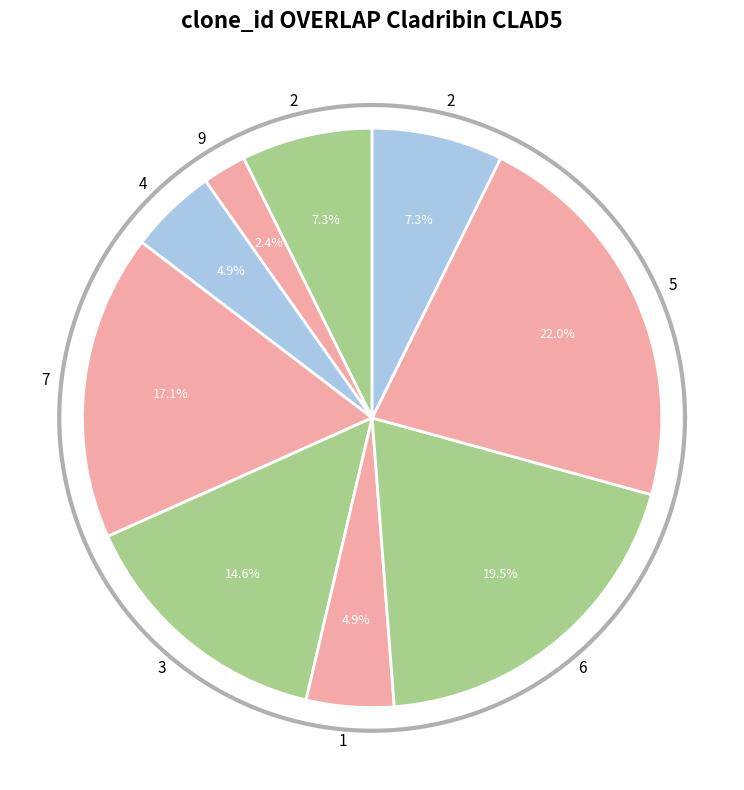

What is the largest slice in the pie chart?

5